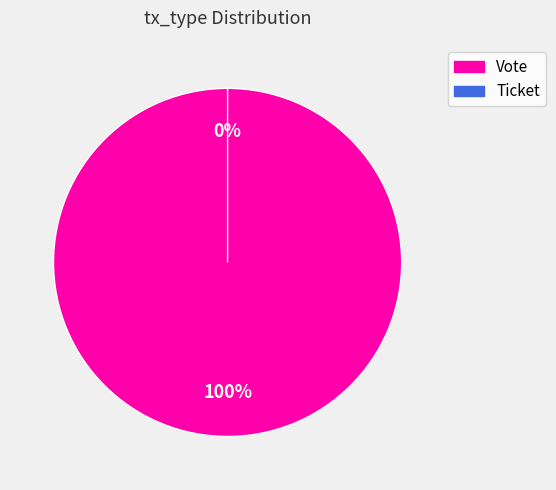

What is the largest slice in the pie chart?

Vote